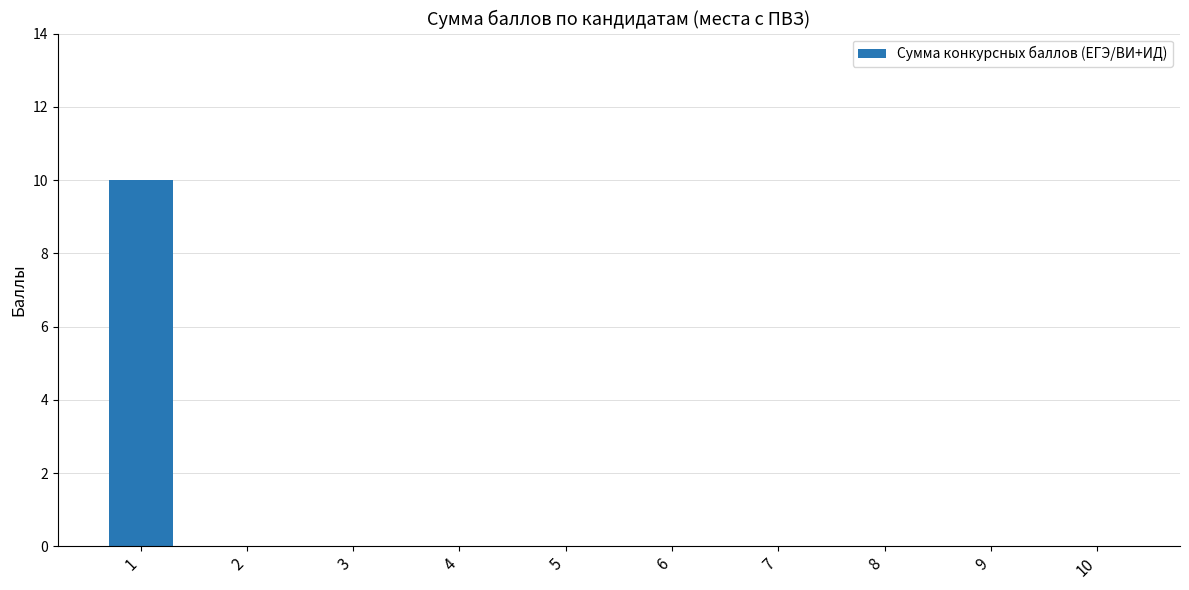

What is the maximum value shown in the chart?

10